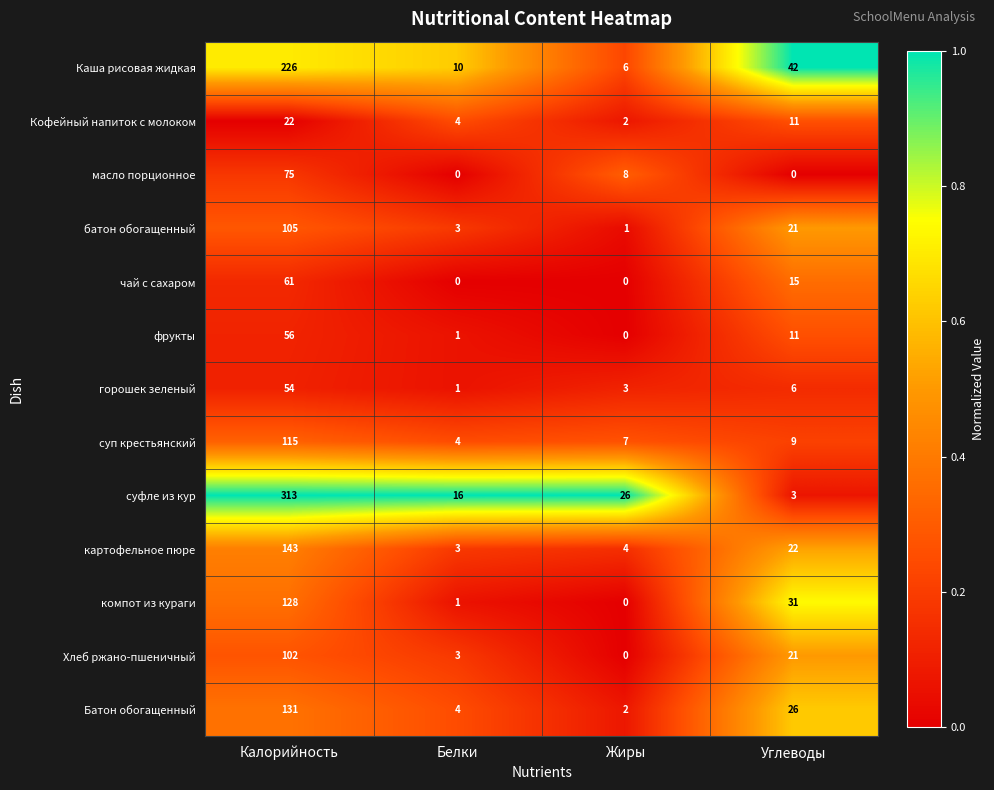

What is the difference between the maximum and minimum values in the Каша рисовая жидкая series?

220